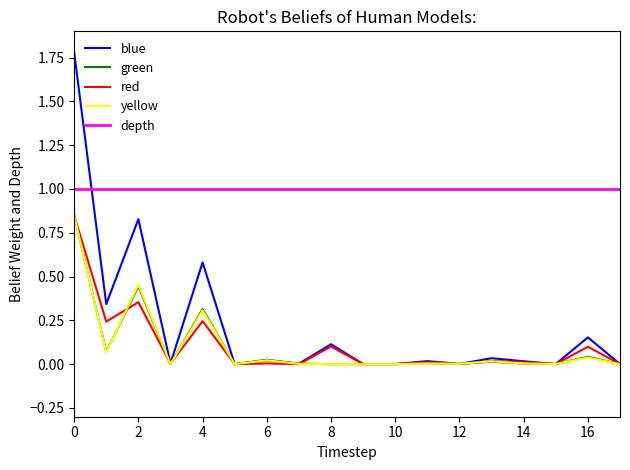

Which series has the largest total across all categories?

depth